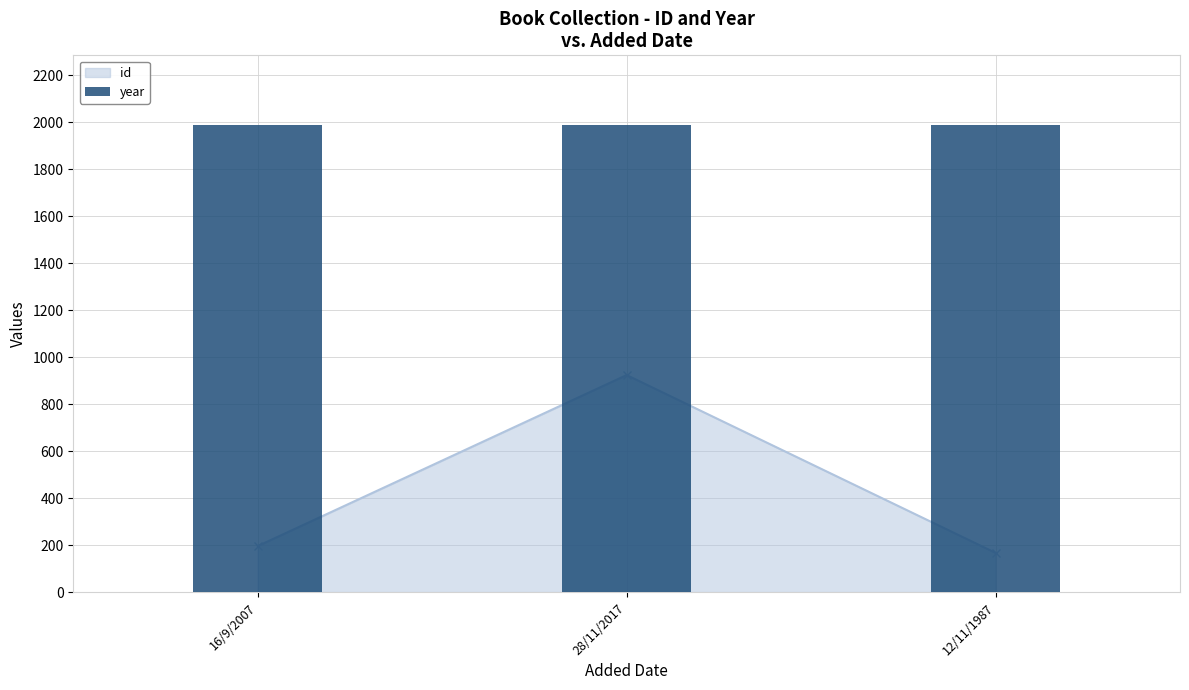

The chart shows a value of 322 at 16/9/2007. True or false?

False